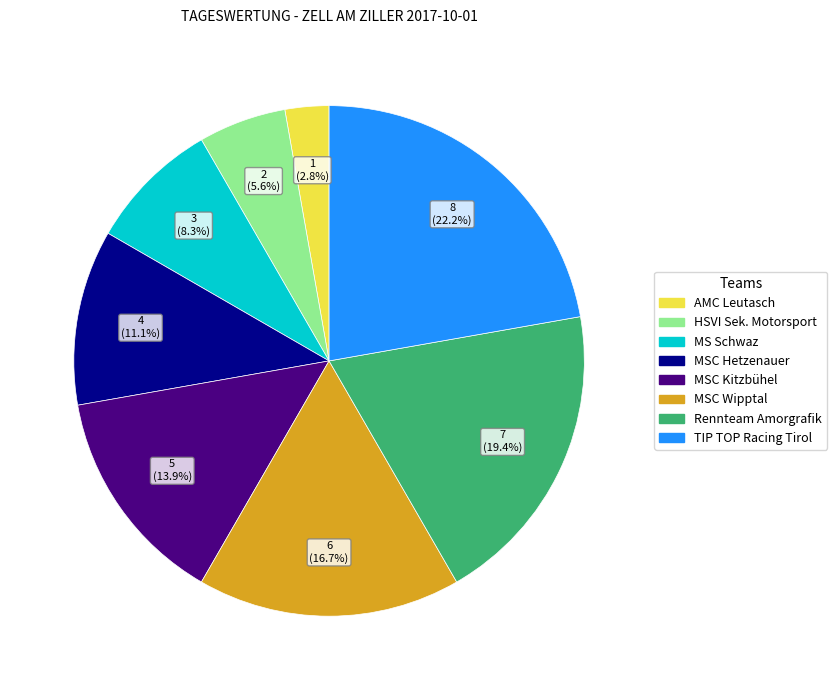

What is the largest slice in the pie chart?

TIP TOP Racing Tirol